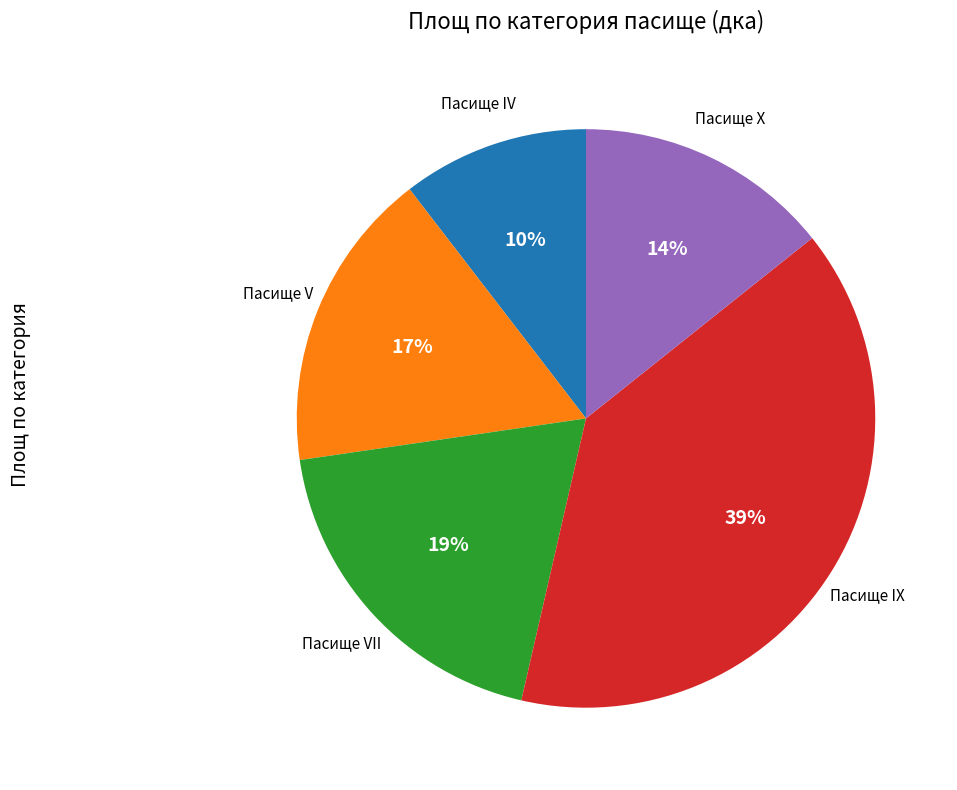

Is there a majority slice in this chart?

No